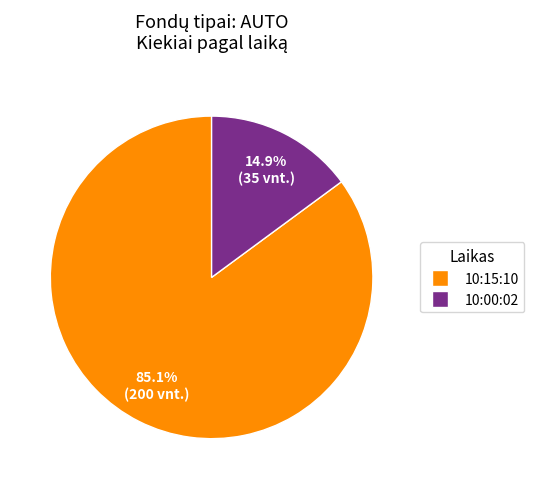

True or false: 10:00:02 accounts for 29% of the total.

False